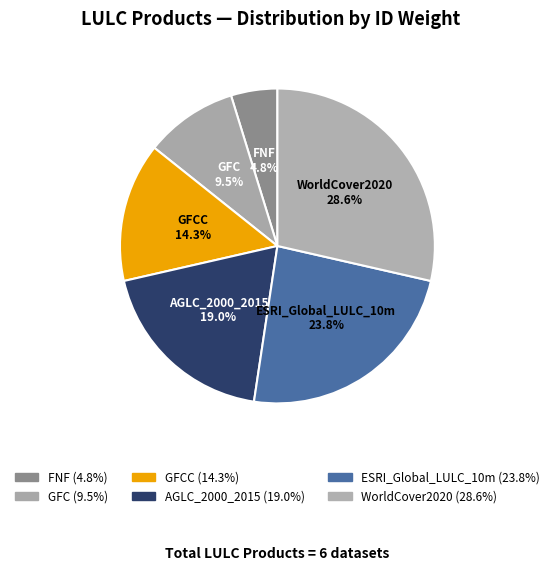

Is there a majority slice in this chart?

No